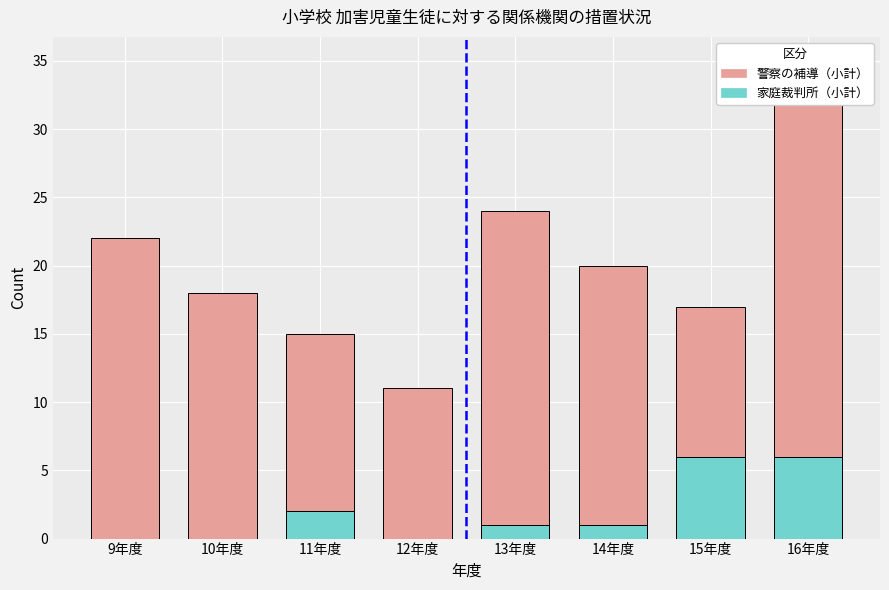

At 15年度, list the series in order from smallest to largest.

家庭裁判所（小計）, 警察の補導（小計）